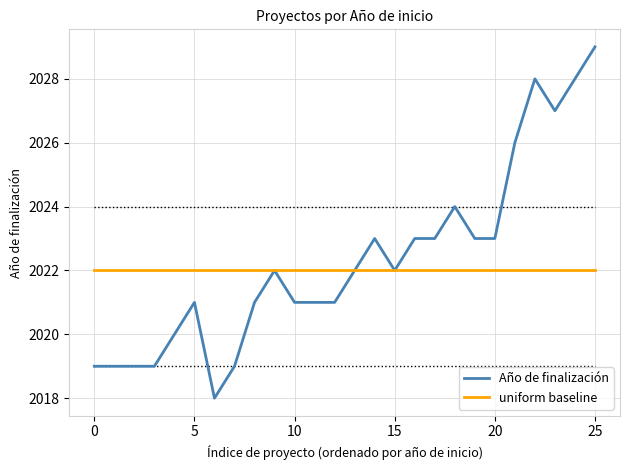

What is the greatest value displayed?

2029